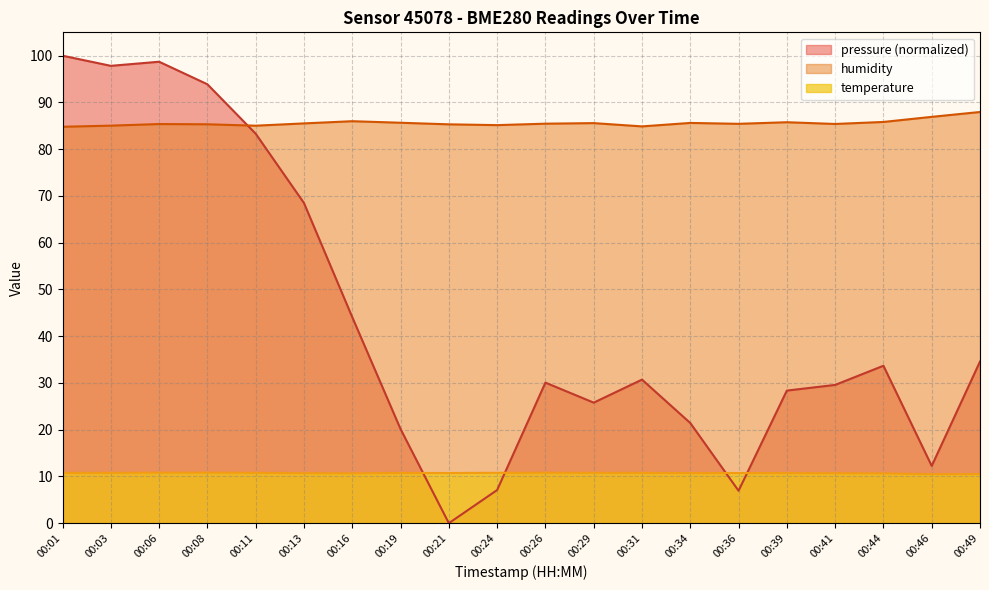

What is the difference between the humidity values at 00:29 and 00:19?

0.1